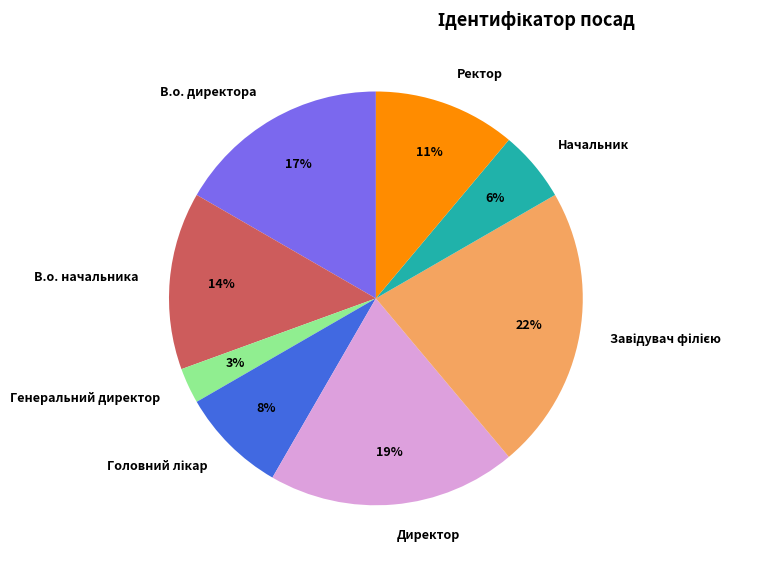

Is there any slice that represents more than half of the pie?

No